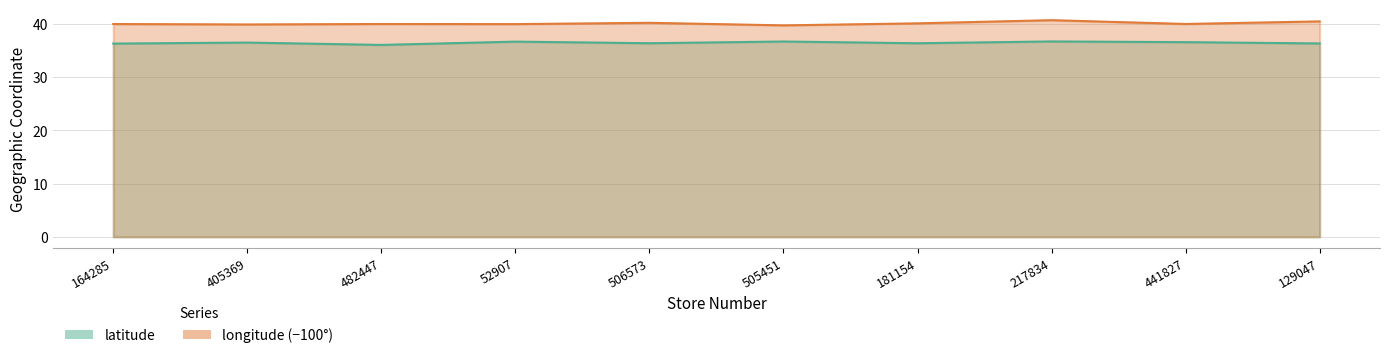

Rank the series by their maximum value, from highest to lowest.

longitude, latitude